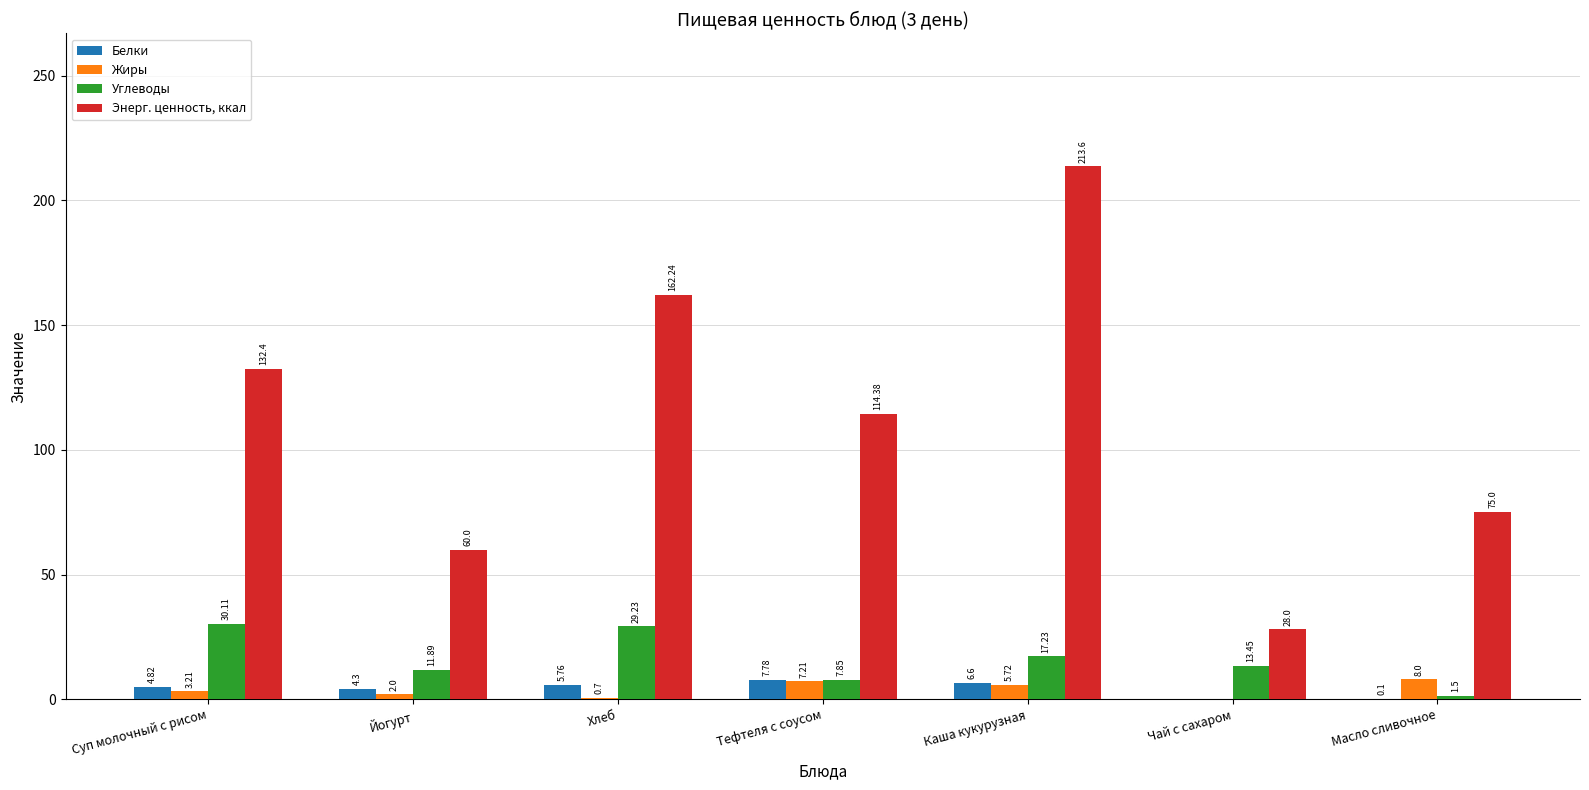

At which label does Углеводы first exceed 13?

Суп молочный с рисом